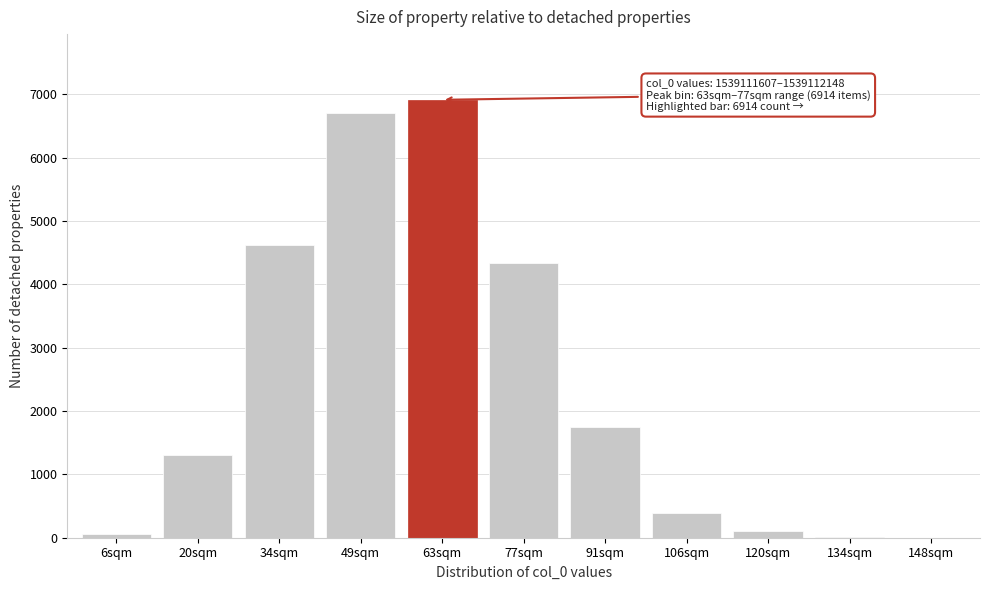

The value at 91sqm is 884. True or false?

False